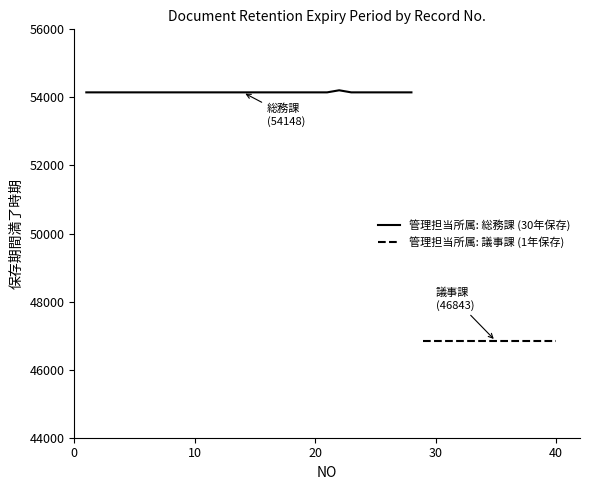

What is the maximum value shown in the chart?

54209